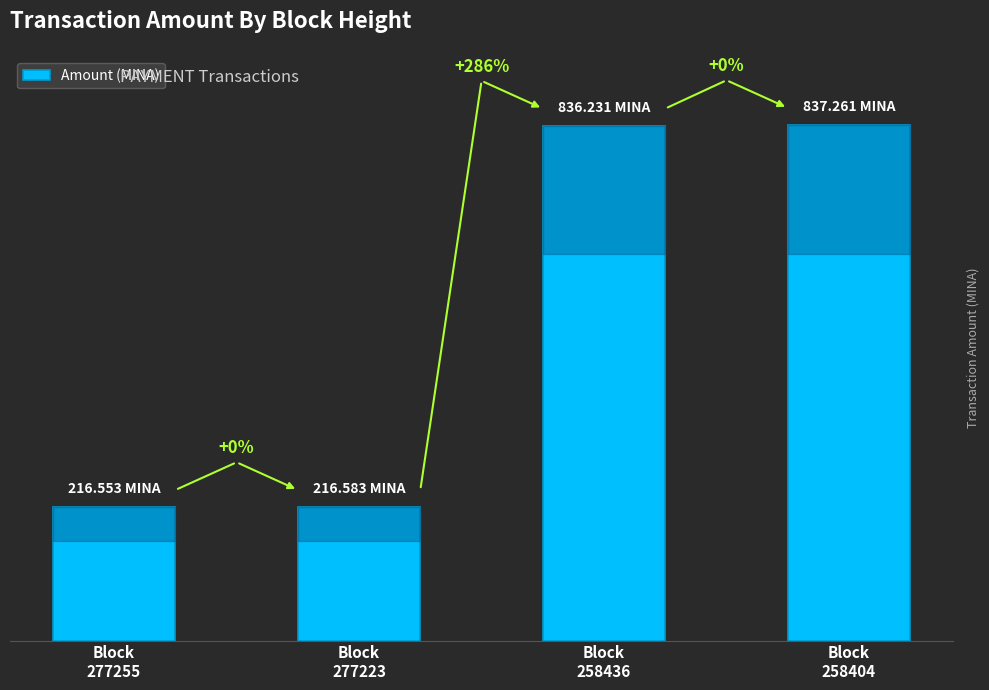

At which category does the chart reach its minimum across all series?

Block
277255